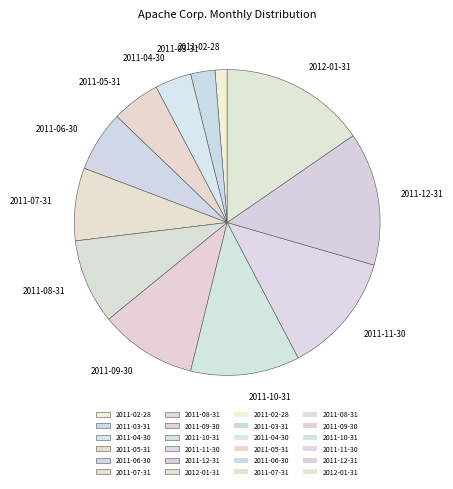

The 2011-04-30 slice represents 10% of the pie. True or false?

False